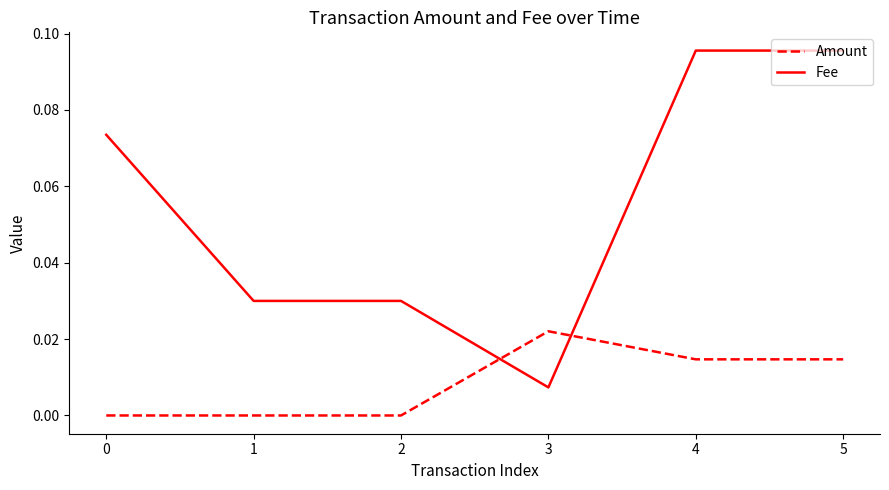

Is the value of Amount at 1 greater than the value of Fee at 3?

No